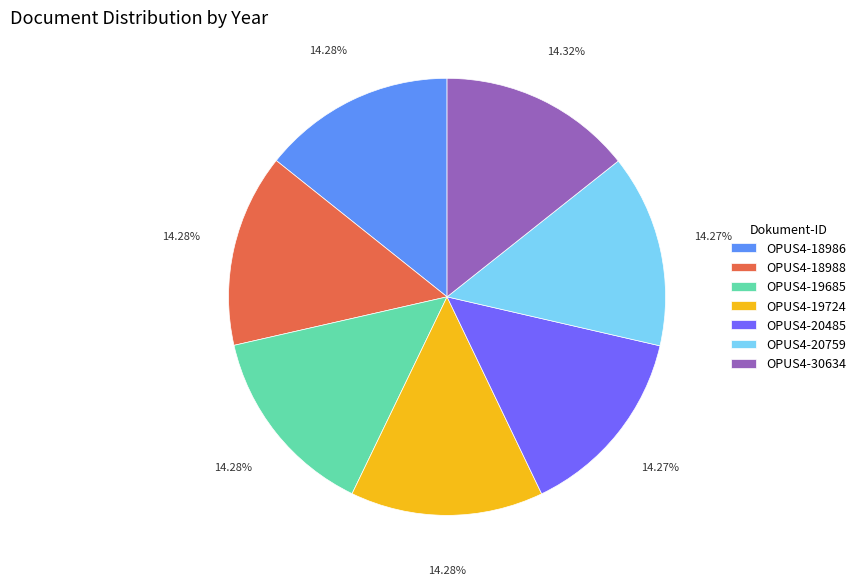

Is it true that OPUS4-18986 is 4% of the pie?

False